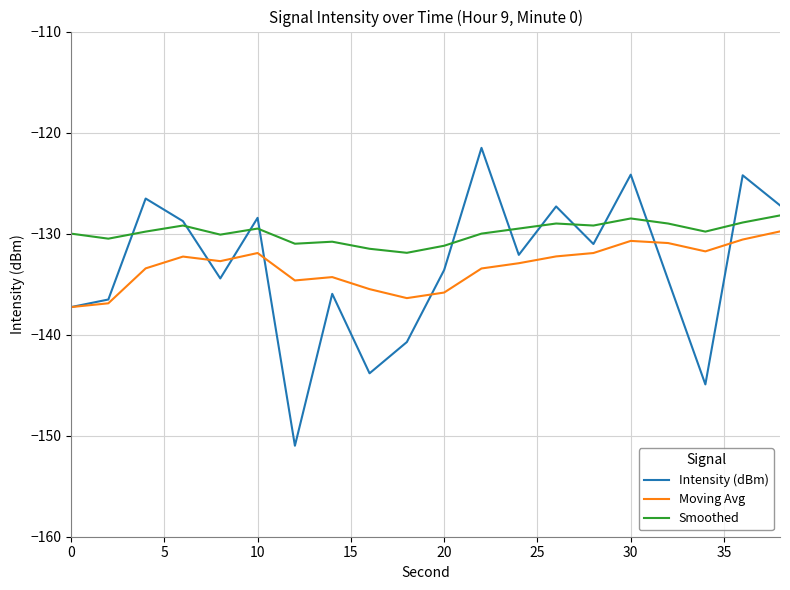

True or false: Moving Avg has more than 0 interior local peaks.

True